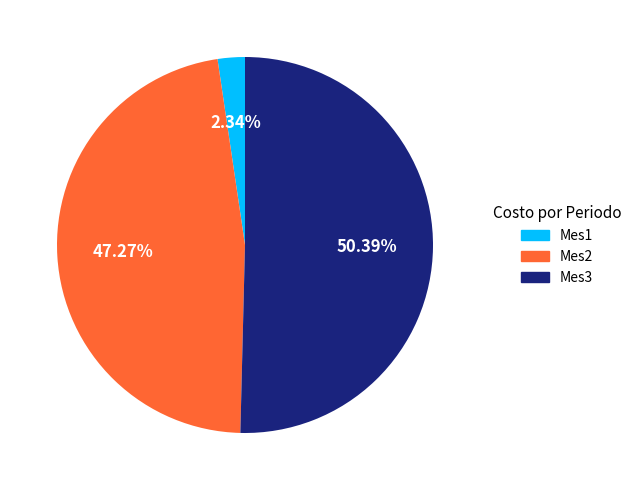

What is the majority slice?

Mes3